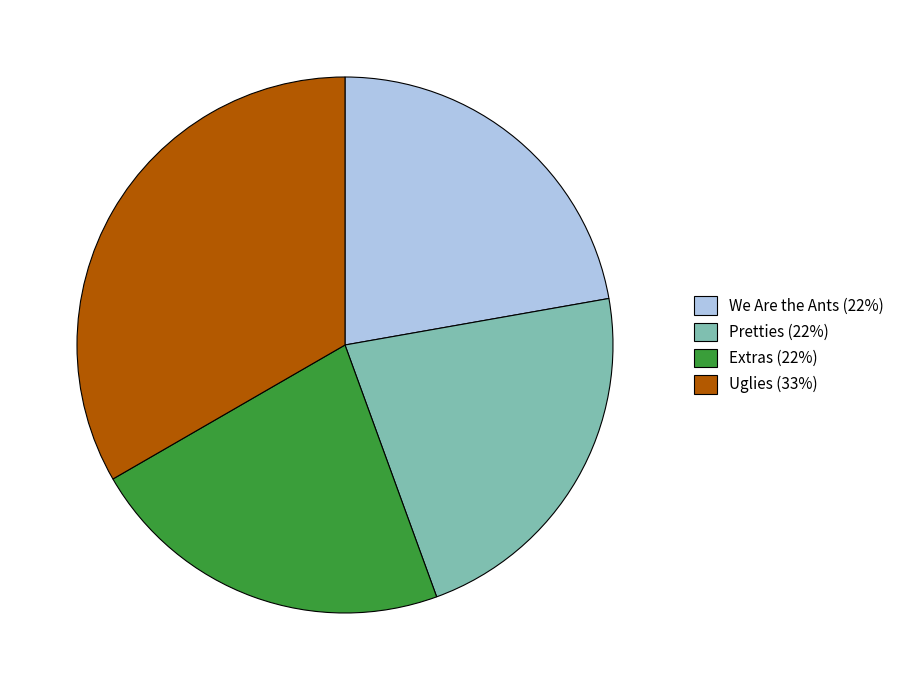

Is the sum of Pretties (22%) and Extras (22%) greater than half?

No